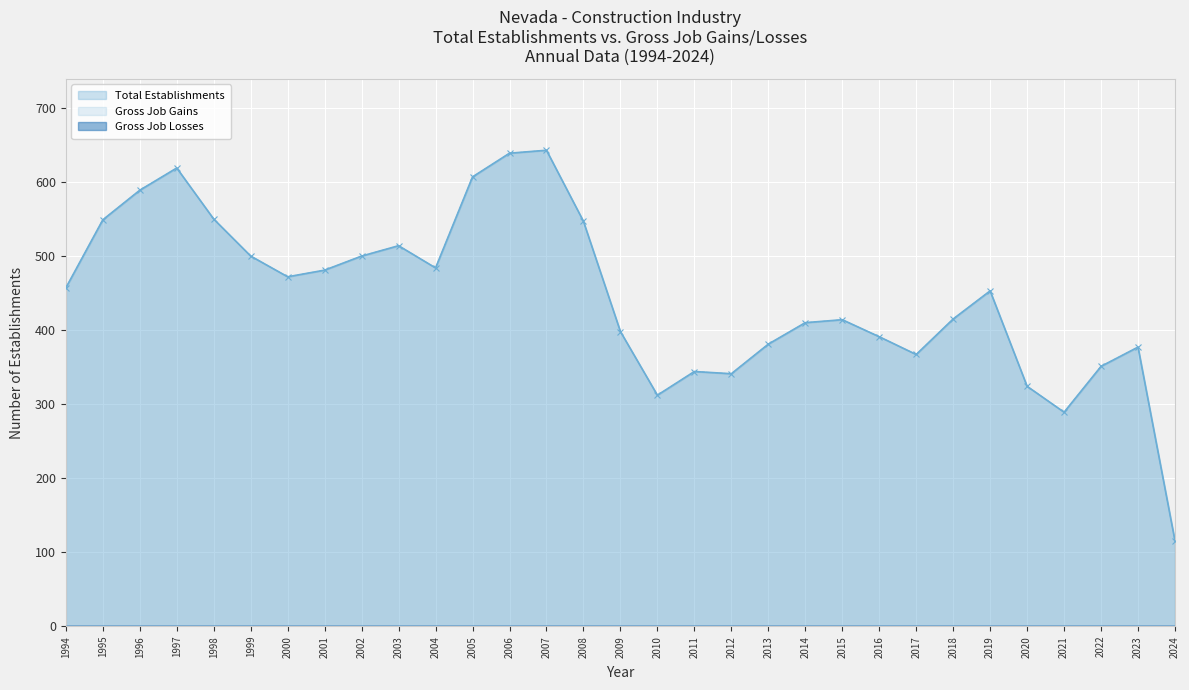

What is the sum of the Gross Job Gains values at 2015 and 2022?

765